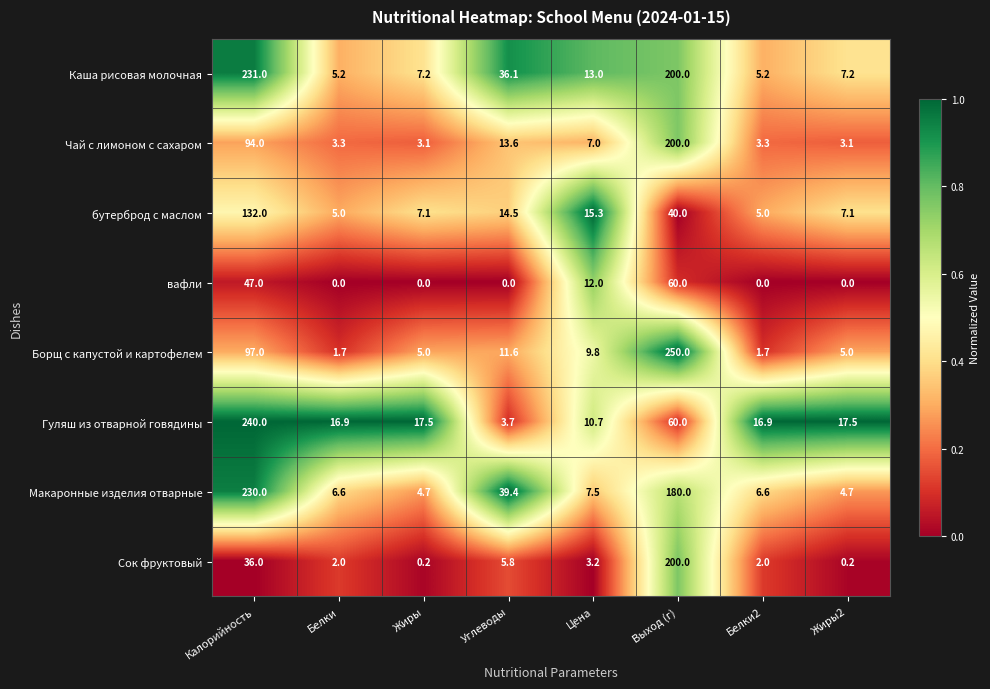

What is the average value of the Гуляш из отварной говядины series?

47.9